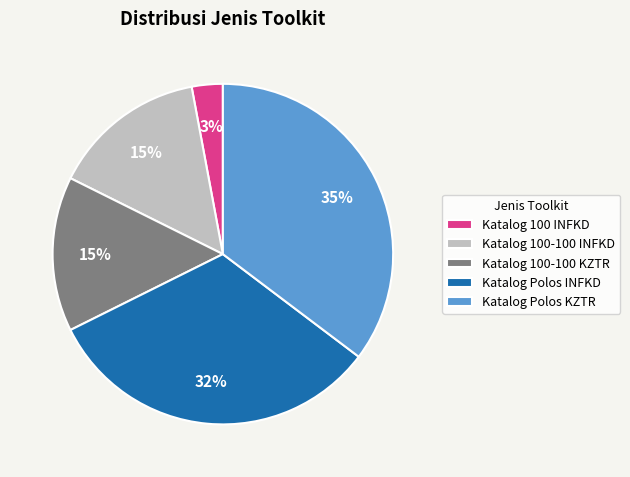

What is the largest slice in the pie chart?

Katalog Polos KZTR